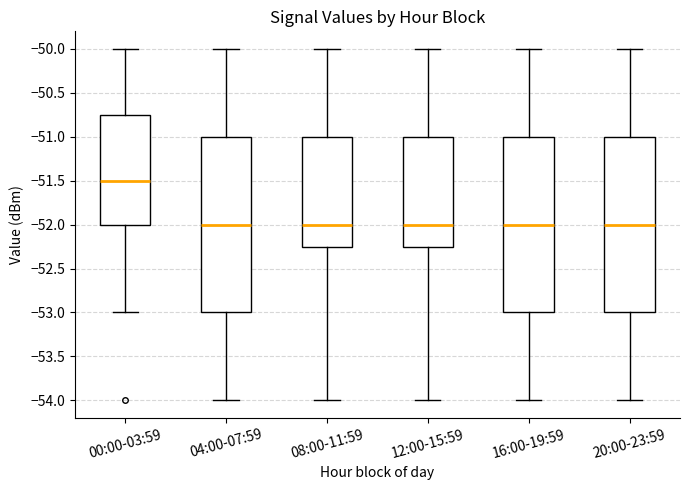

Reading left to right, read every box against the y-axis: the position of its median line, the range the box covers, and the ends of its whiskers. The values are not printed on the chart, so give them approximately, as read against the axis.

00:00-03:59: median -51.50, box -52.00 to -50.75, whiskers -53.00 to -50.00
04:00-07:59: median -52.00, box -53.00 to -51.00, whiskers -54.00 to -50.00
08:00-11:59: median -52.00, box -52.25 to -51.00, whiskers -54.00 to -50.00
12:00-15:59: median -52.00, box -52.25 to -51.00, whiskers -54.00 to -50.00
16:00-19:59: median -52.00, box -53.00 to -51.00, whiskers -54.00 to -50.00
20:00-23:59: median -52.00, box -53.00 to -51.00, whiskers -54.00 to -50.00